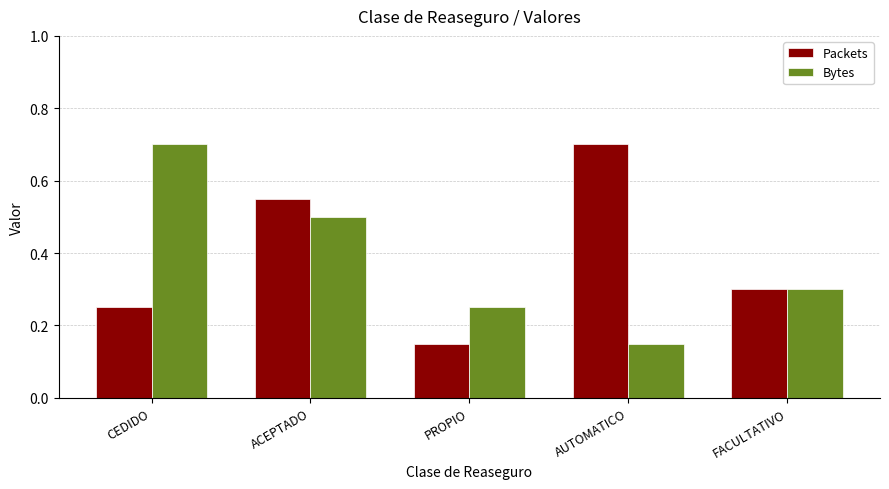

What position from the left is PROPIO?

3